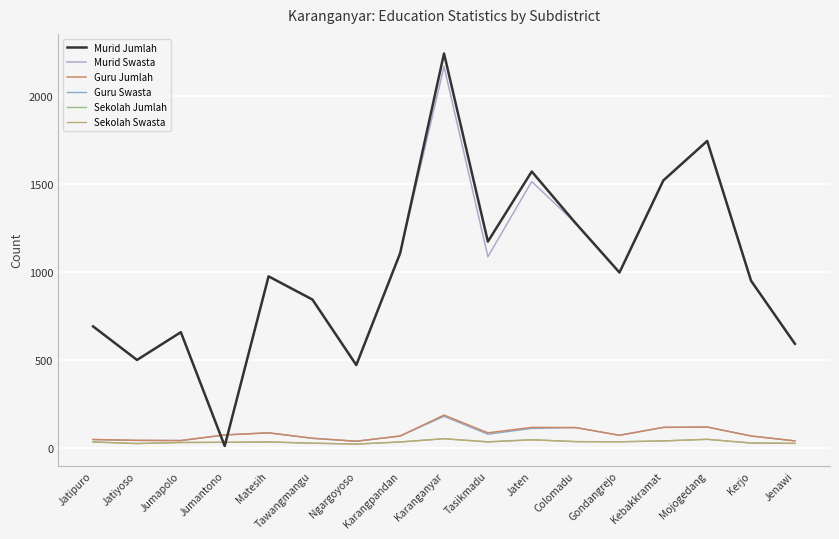

Reading left to right, transcribe all the data shown in this chart.

Murid Jumlah: 690	499	657	9	975	843	470	1107	2244	1173	1572	1278	997	1521	1746	950	591
Murid Swasta: 690	499	657	9	975	843	470	1107	2170	1087	1515	1278	997	1521	1746	950	591
Guru Jumlah: 46	41	40	72	84	53	36	66	185	84	115	114	70	115	117	66	38
Guru Swasta: 46	41	40	72	84	53	36	66	178	76	109	114	70	115	117	66	38
Sekolah Jumlah: 32	23	29	30	32	25	20	32	51	33	45	34	33	38	47	26	24
Sekolah Swasta: 32	23	29	30	32	25	20	32	50	32	44	34	33	38	47	26	24